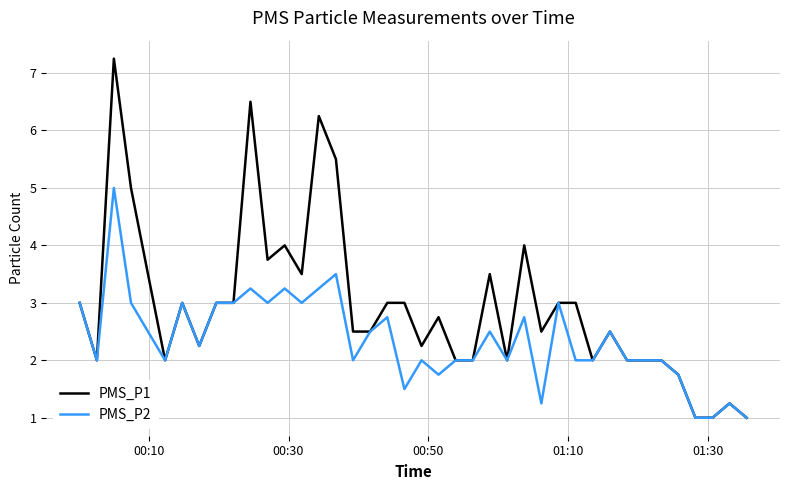

Which series has the widest spread of values?

PMS_P1